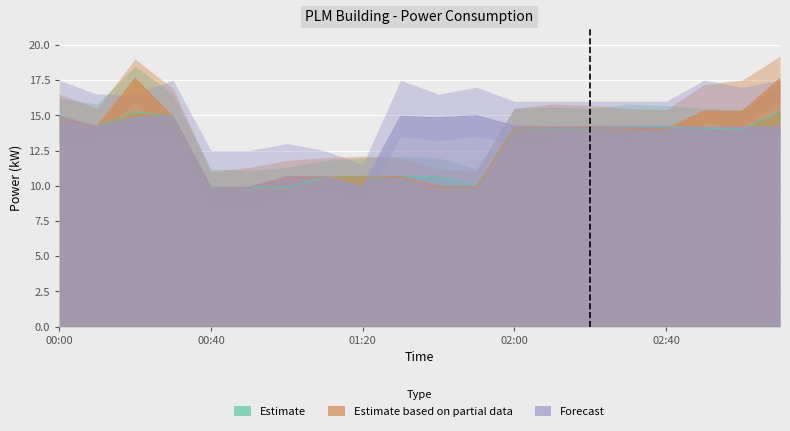

Is it true that Estimate based on partial data equals 5.2 at 02:20?

False